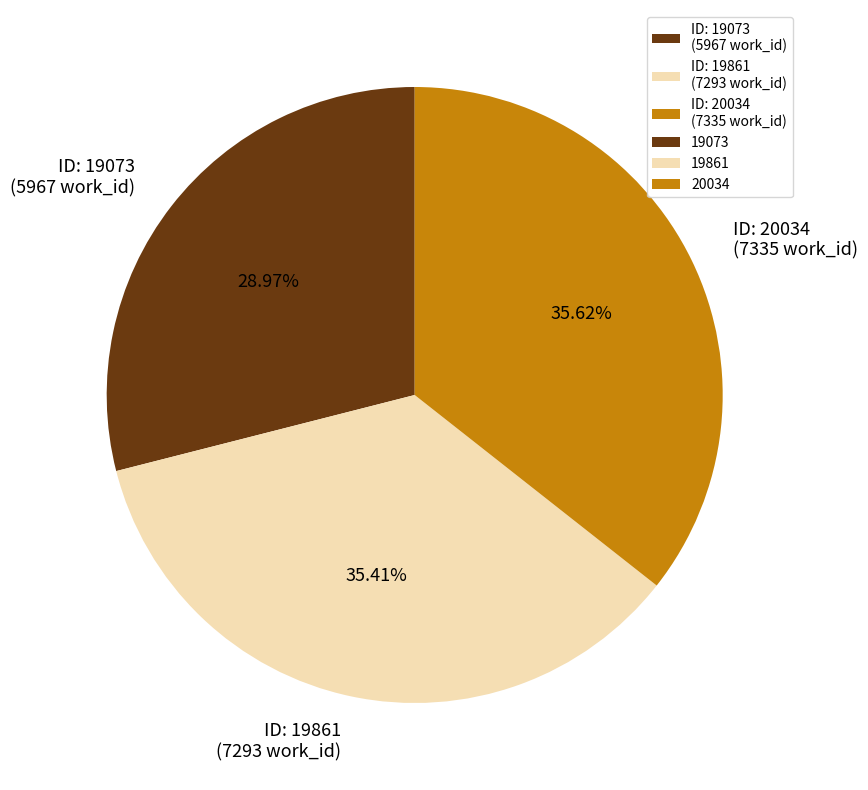

Is there any slice that represents more than half of the pie?

No